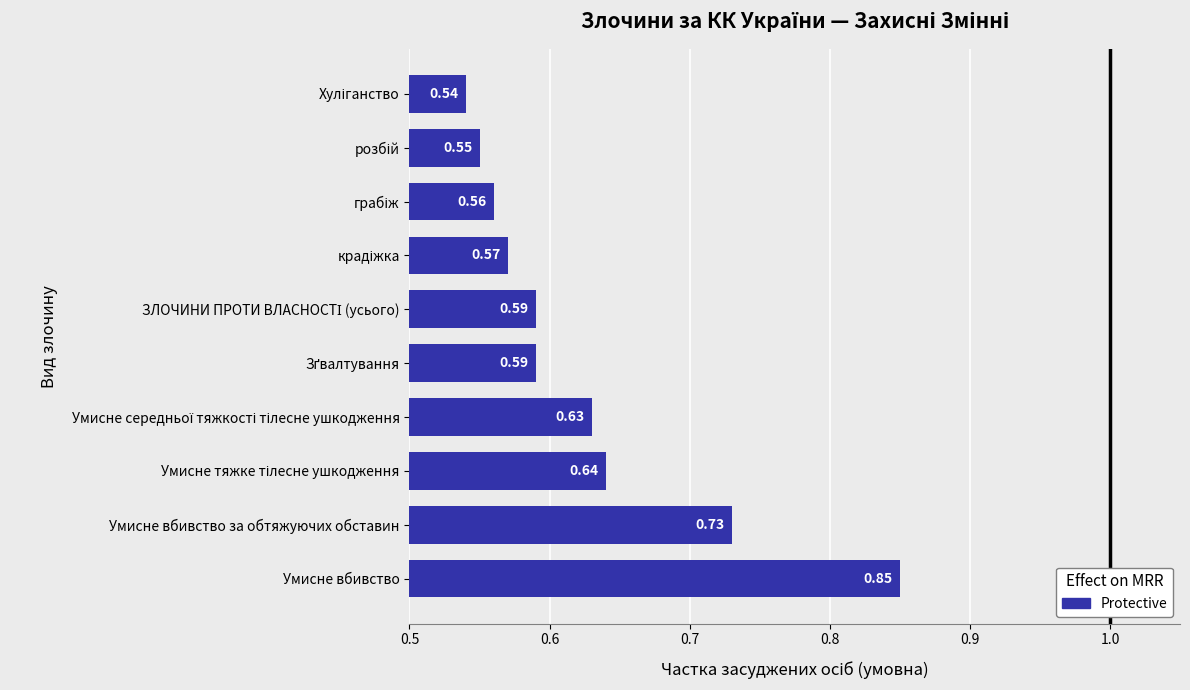

What is the difference between the maximum and minimum values?

0.3